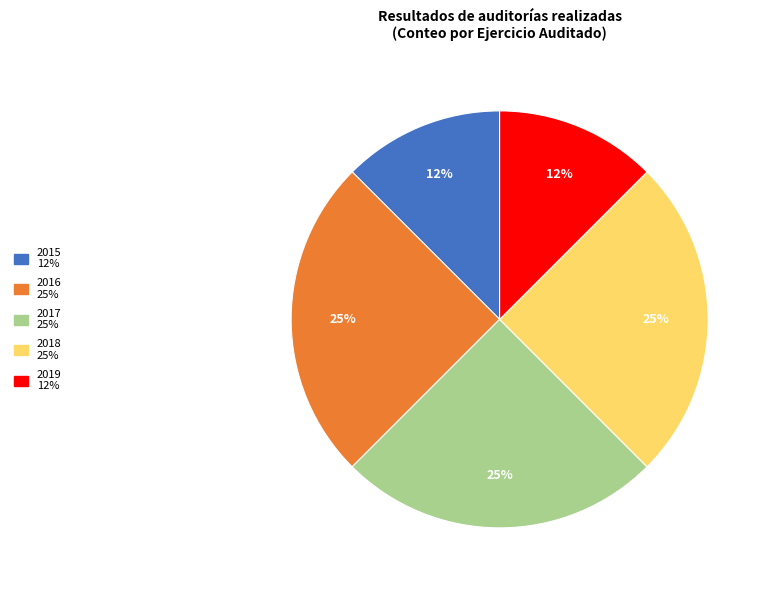

Is there any slice that represents more than half of the pie?

No